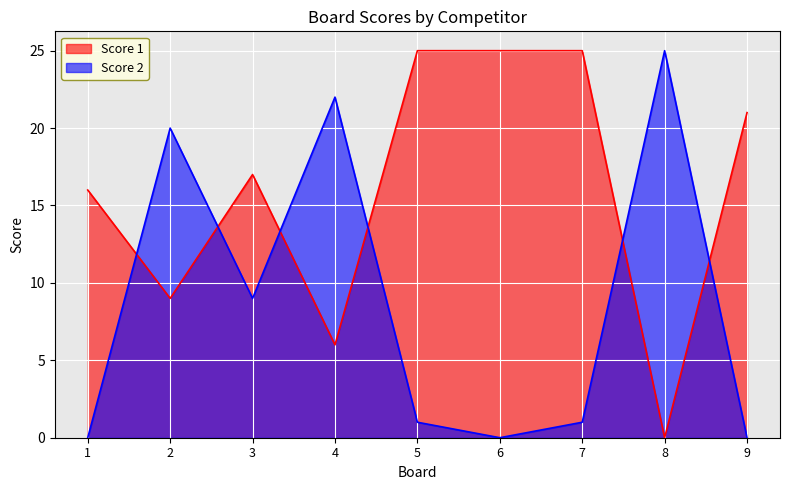

Reading left to right, what are all the values shown in this chart?

Score 1: 16	9	17	6	25	25	25	0	21
Score 2: 0	20	9	22	1	0	1	25	0